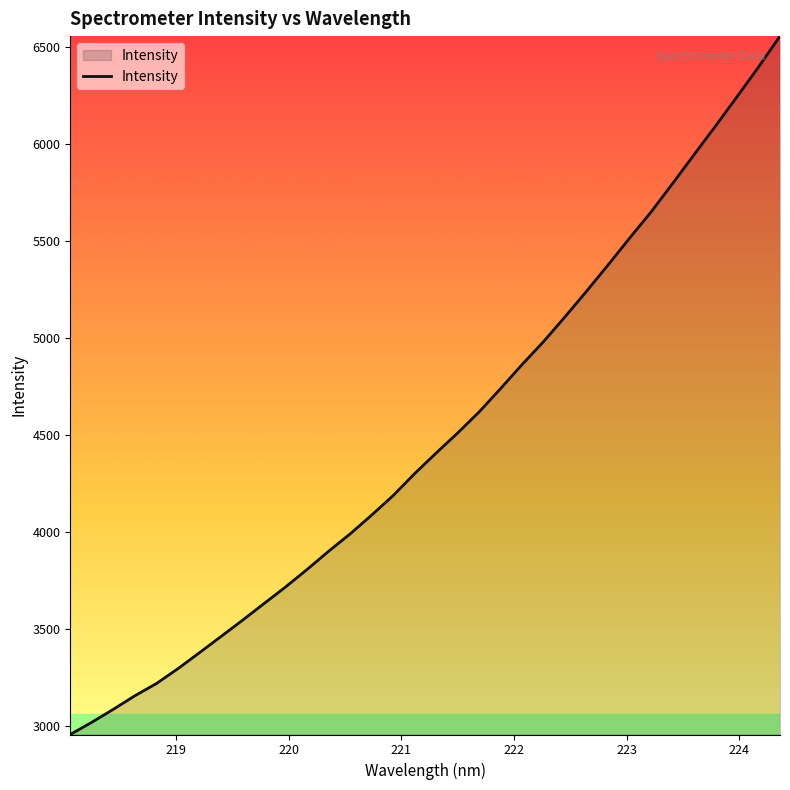

What is the smallest value displayed?

2958.2